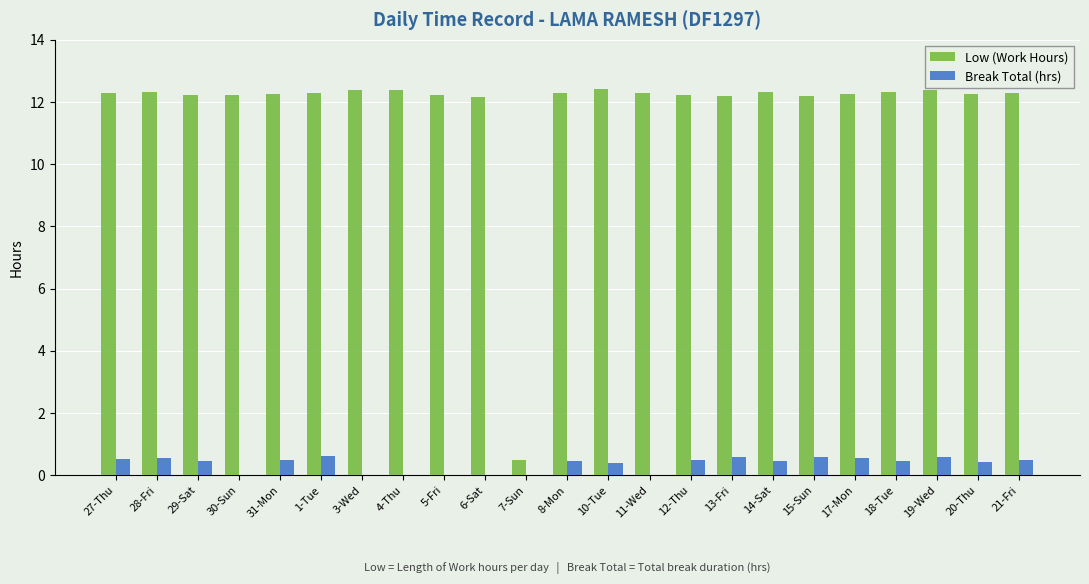

Which series has the widest spread of values?

Low (Work Hours)